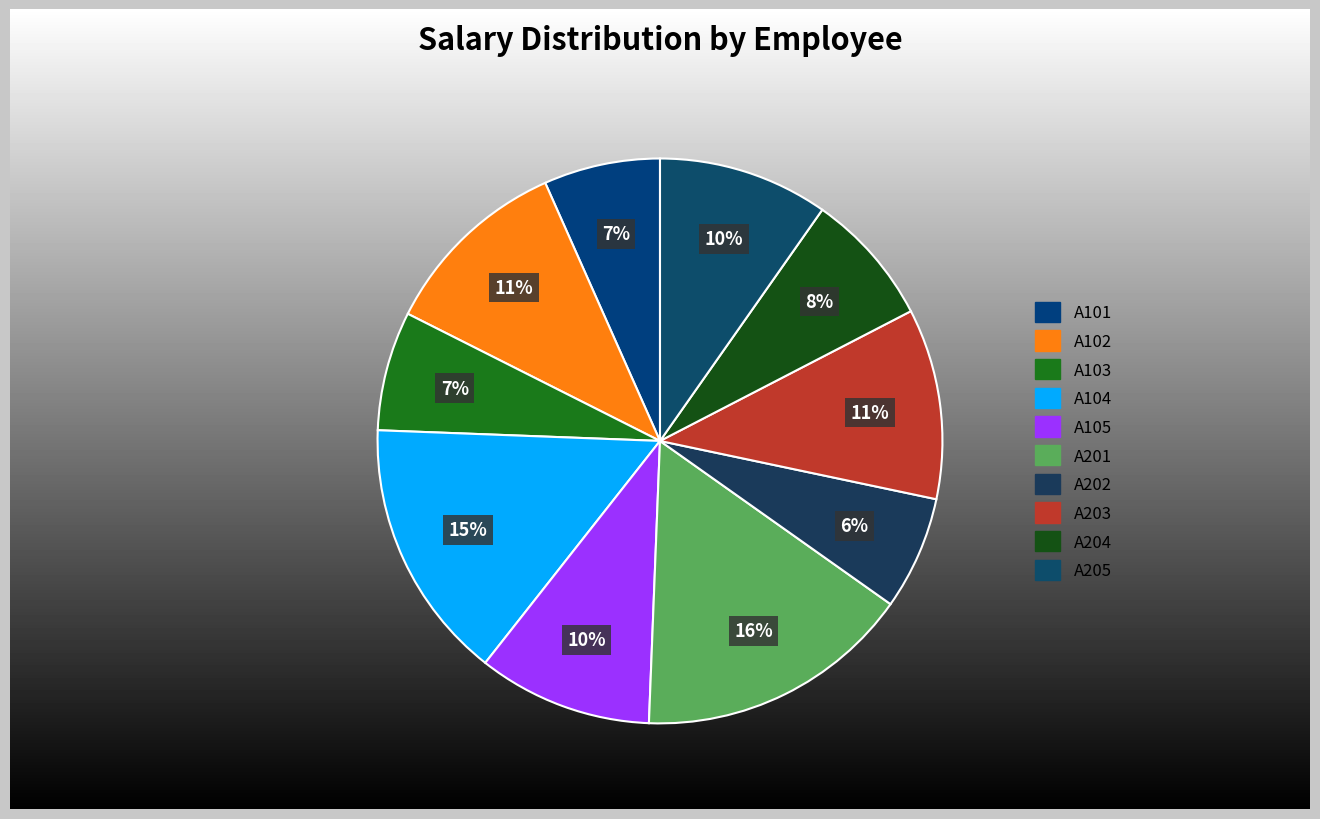

Which slice is the largest?

A201